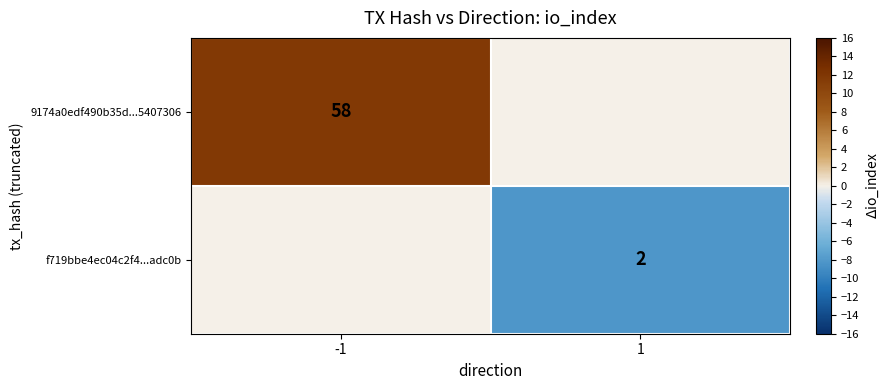

True or false: f719bbe4ec04c2f4...adc0b has a value of 1 at 1.

False